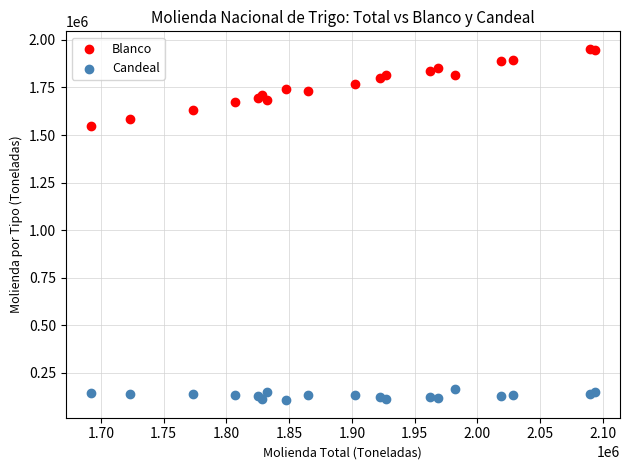

Which series has the widest spread of Y values?

Blanco